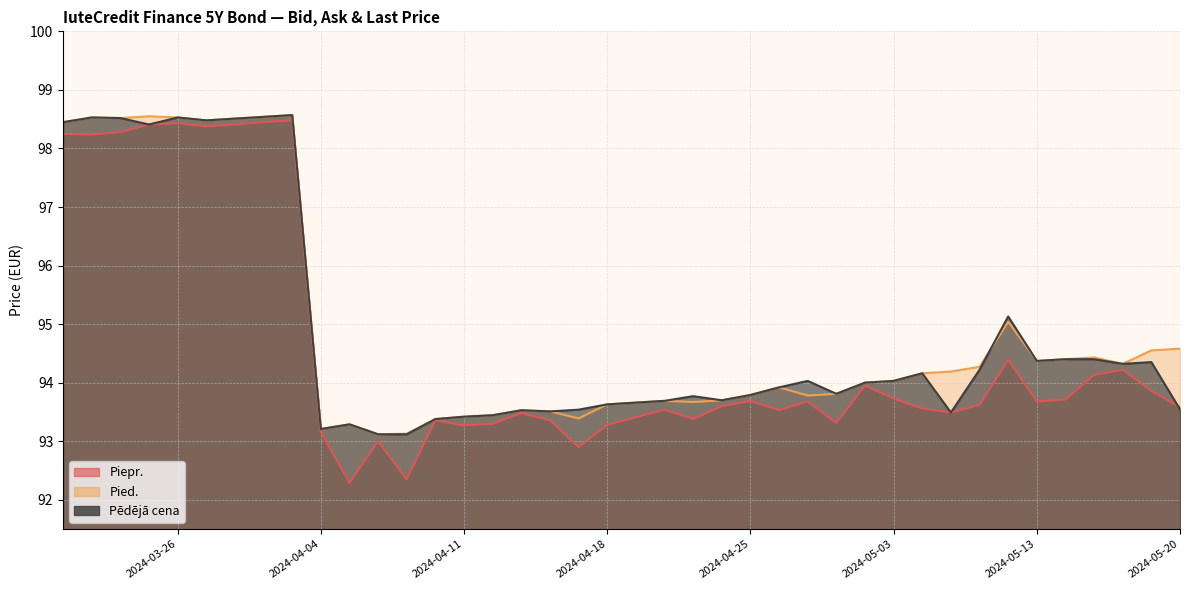

What is the greatest value displayed?

98.6